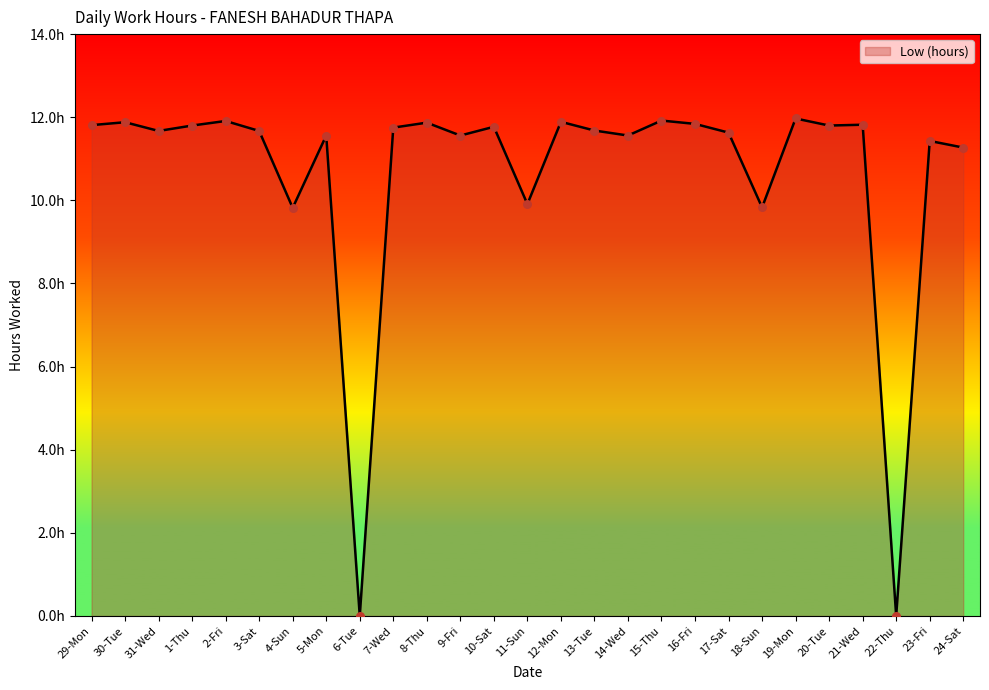

Which has a higher value, 9-Fri or 2-Fri?

2-Fri